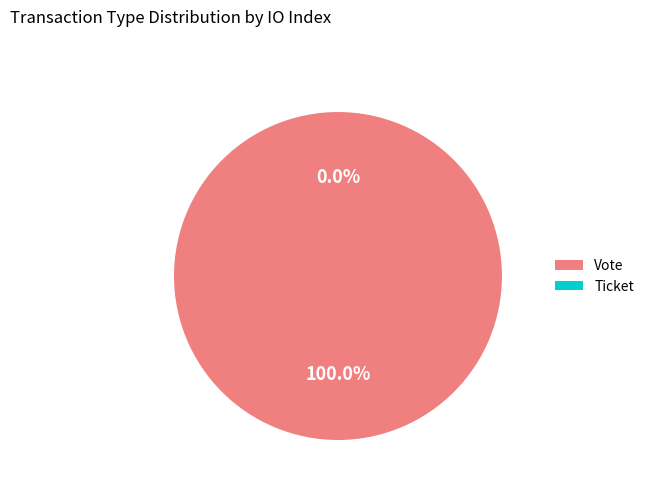

Which has a higher value, Ticket or Vote?

Vote